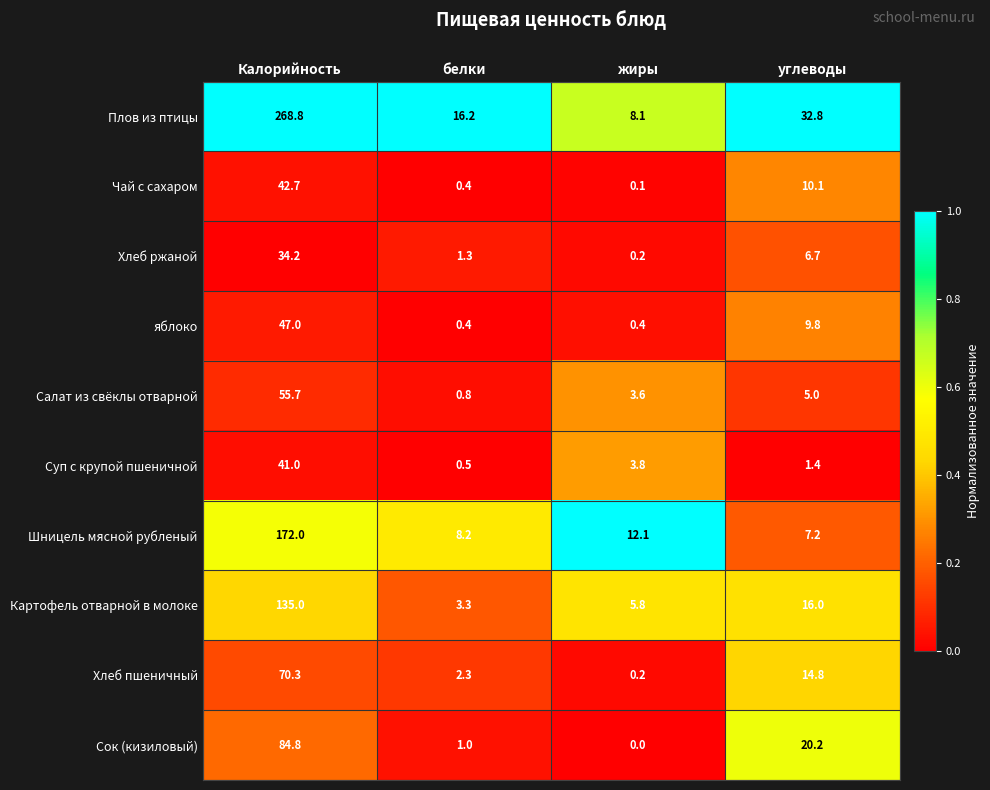

Rank the series by their maximum value, from lowest to highest.

Хлеб ржаной, Суп с крупой пшеничной, Чай с сахаром, яблоко, Салат из свёклы отварной, Хлеб пшеничный, Сок (кизиловый), Картофель отварной в молоке, Шницель мясной рубленый, Плов из птицы